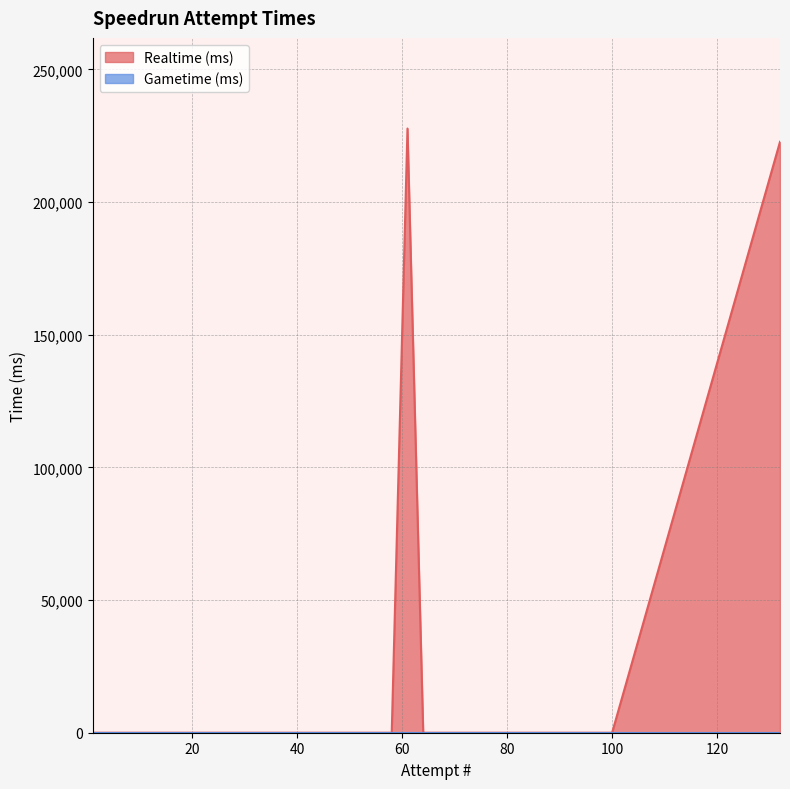

Between 22 and 79, which is larger?

22